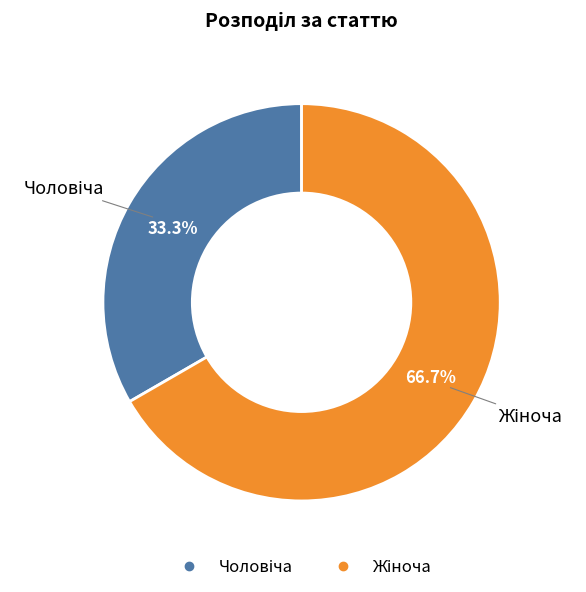

How many segments does this pie chart have?

2